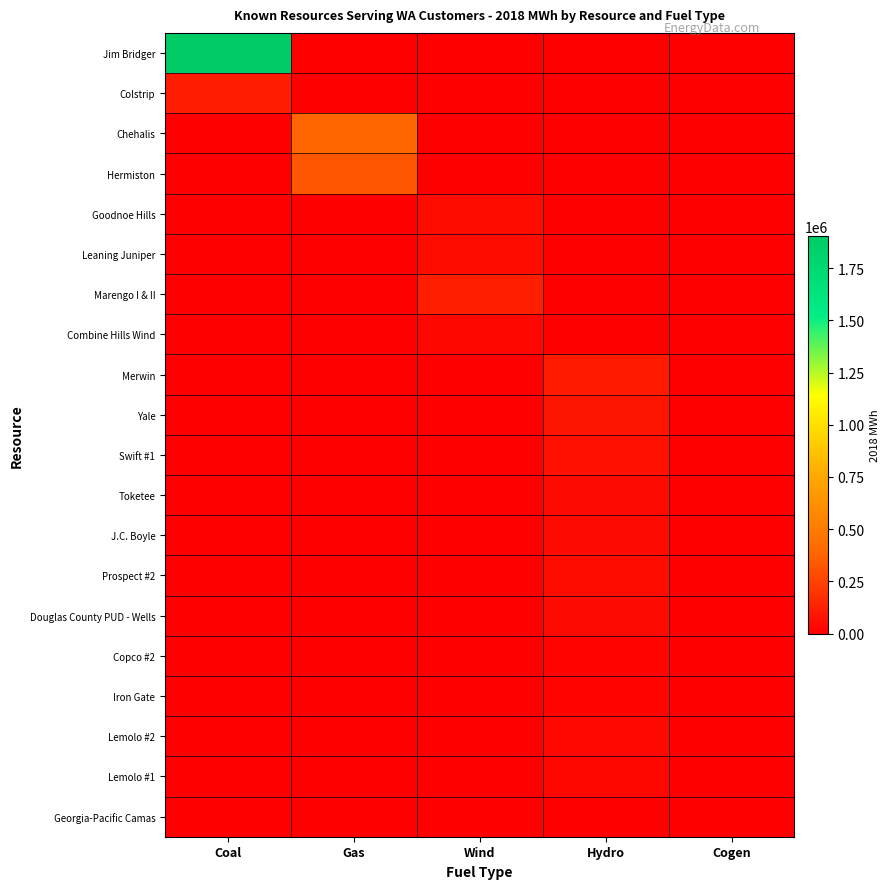

Between Cogen and Coal, which is larger?

Coal